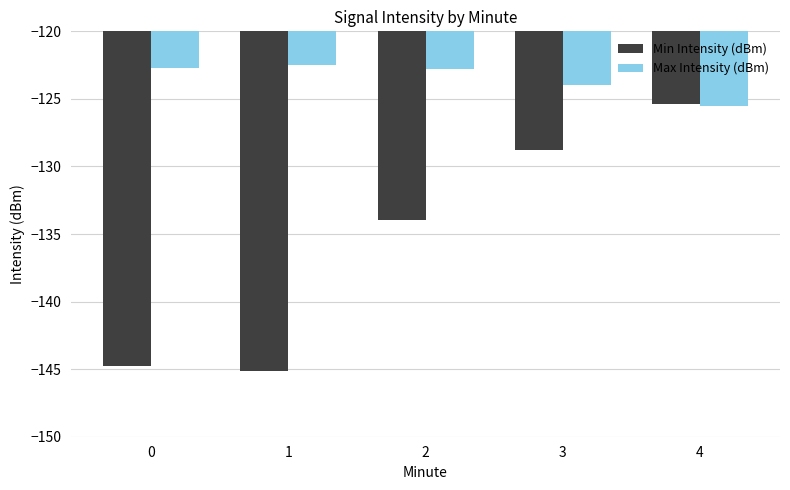

The Min Intensity (dBm) series shows -128.8 at 3. True or false?

True